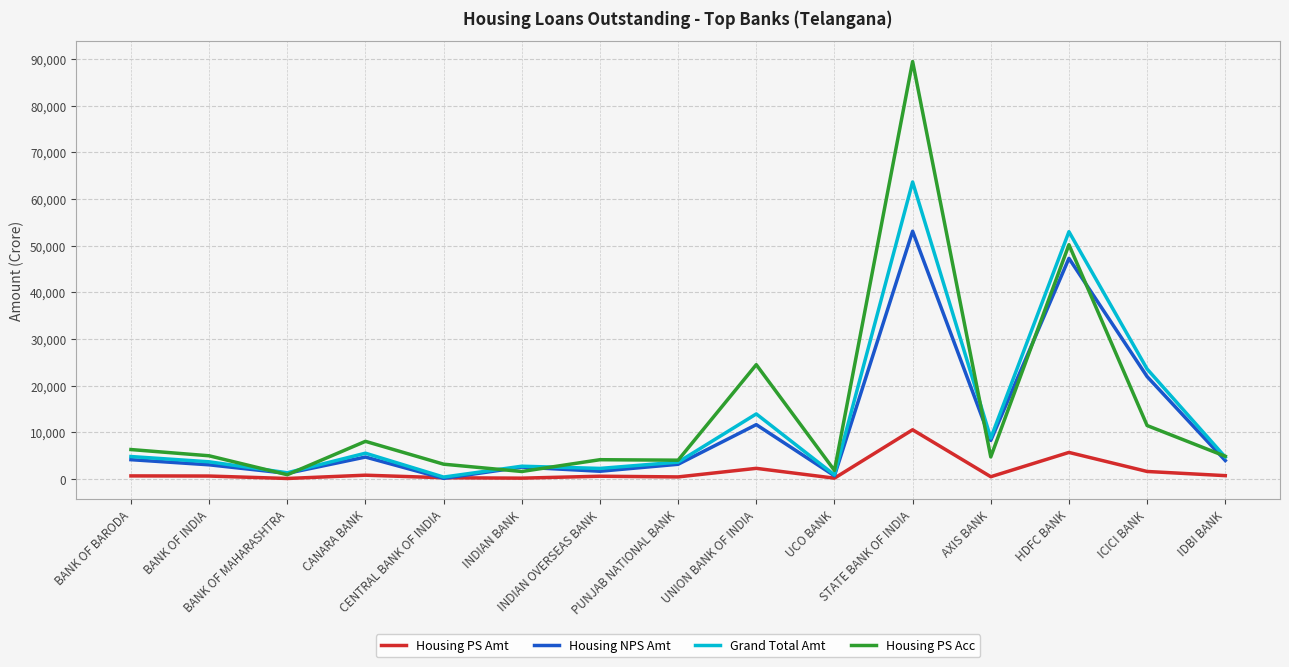

At which category is the sum across all series the highest?

STATE BANK OF INDIA